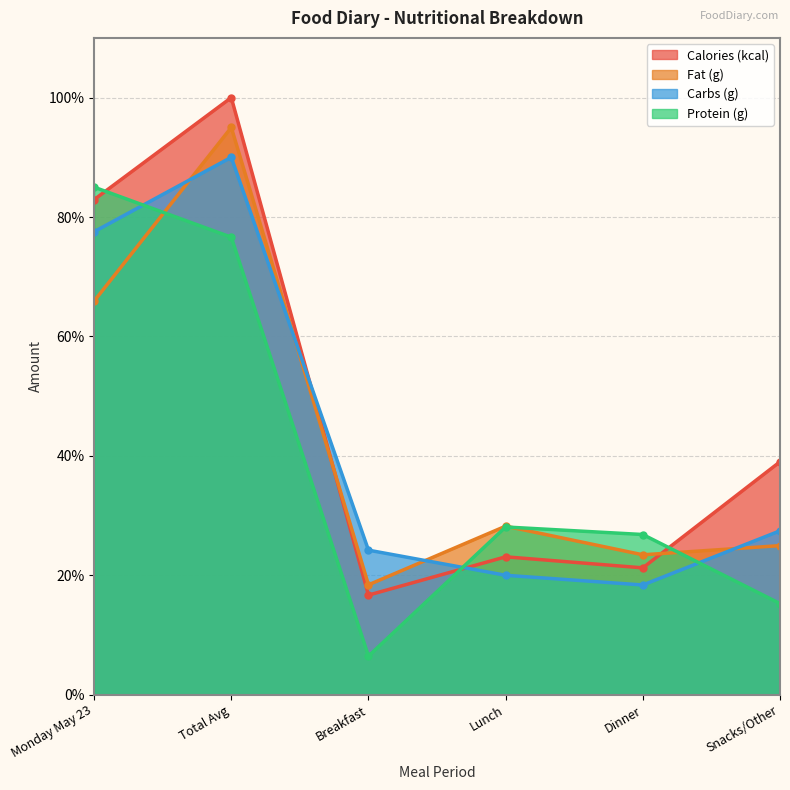

Which category has the lowest value in the Calories (kcal) series?

Breakfast